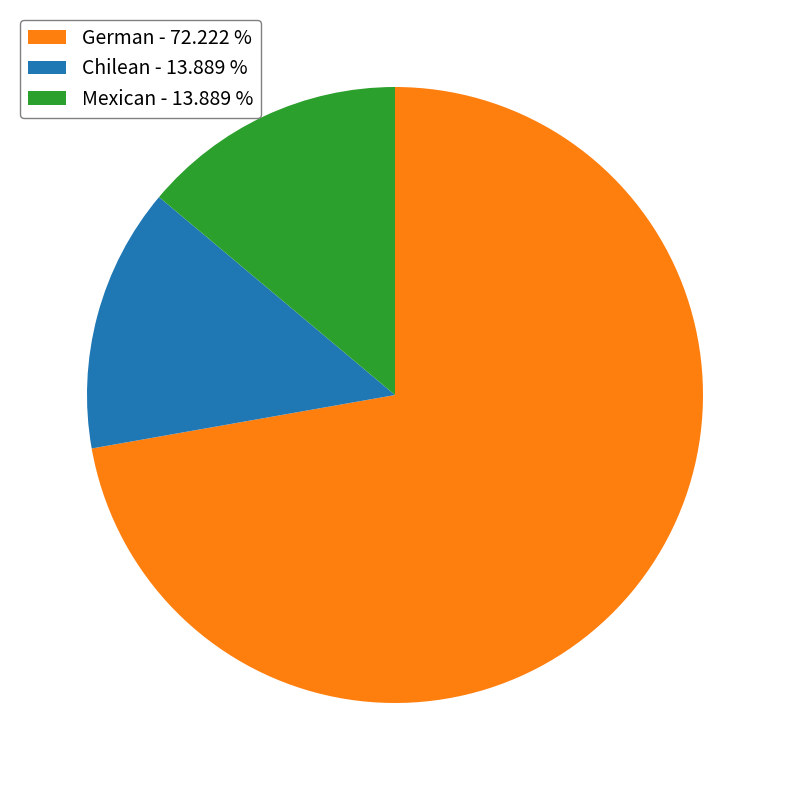

Combined, do German - 72.222 % and Chilean - 13.889 % account for over 50%?

Yes